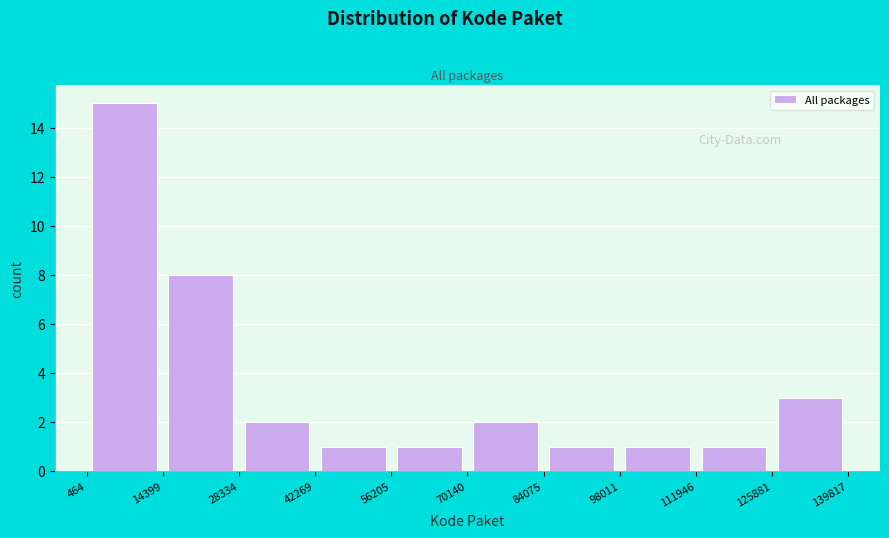

Reading left to right, transcribe this chart: for each bar, give the range it covers on the x-axis and its height. The values are not printed on the chart, so give them approximately, as read against the axis.

464 to 14399: 15
14399 to 28334: 8
28334 to 42269: 2
42269 to 56205: 1
56205 to 70140: 1
70140 to 84075: 2
84075 to 98011: 1
98011 to 111946: 1
111946 to 125881: 1
125881 to 139817: 3